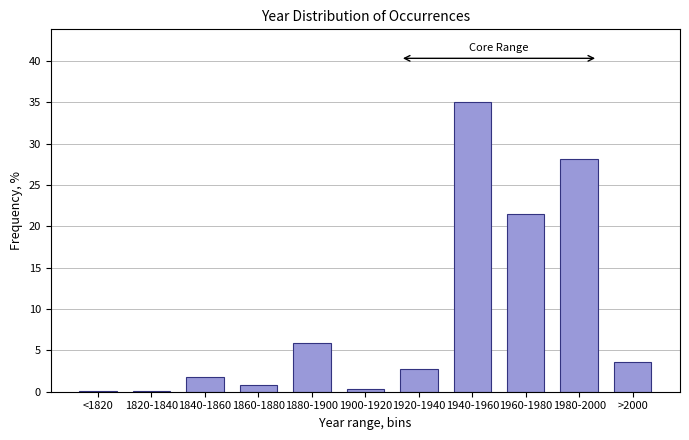

Reading left to right, extract all data points from this chart.

<1820=0.1	1820-1840=0.1	1840-1860=1.8	1860-1880=0.8	1880-1900=5.9	1900-1920=0.3	1920-1940=2.7	1940-1960=35.0	1960-1980=21.5	1980-2000=28.2	>2000=3.6